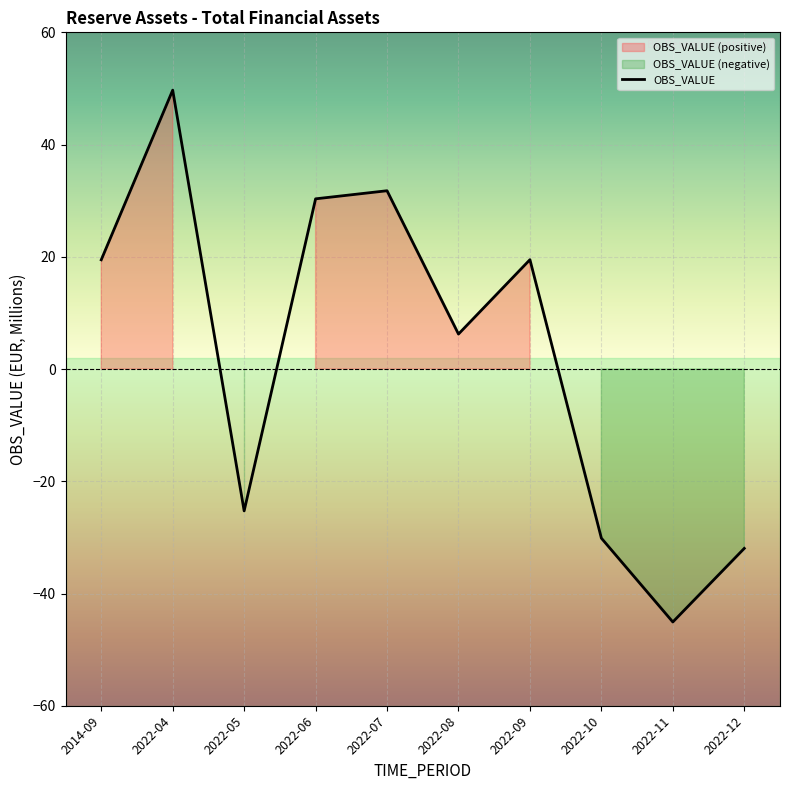

How many categories are shown in the chart?

10